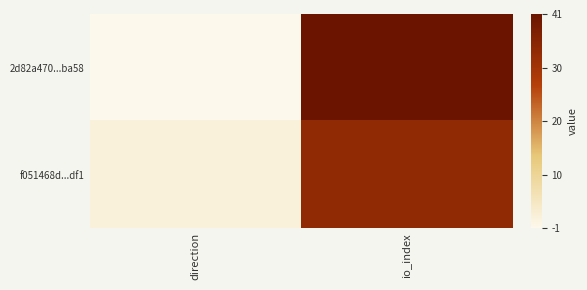

Rank the series by their average value, from lowest to highest.

f051468d...df1, 2d82a470...ba58